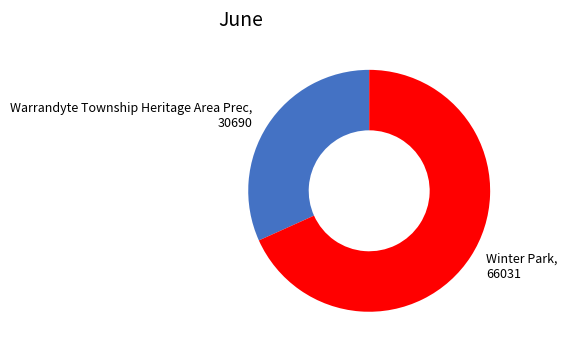

Does any single category account for the majority?

Yes